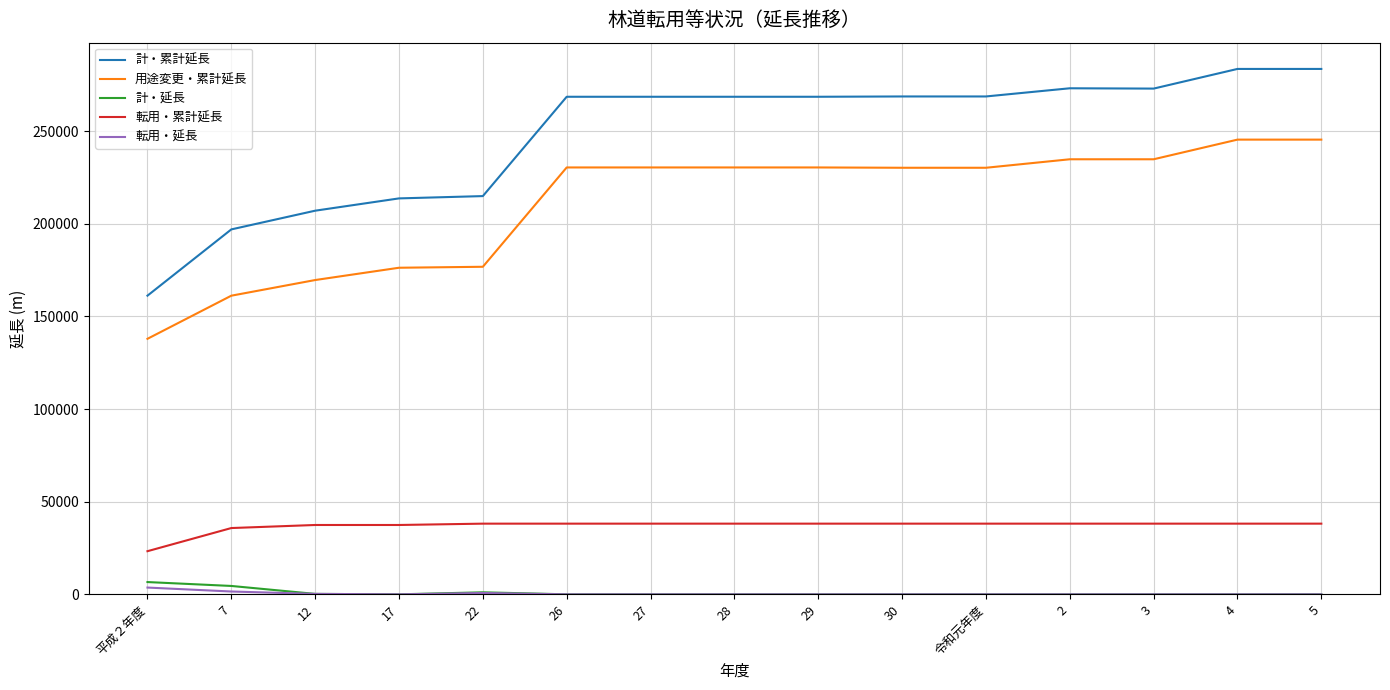

True or false: 転用・累計延長 and 計・延長 cross at least once.

False